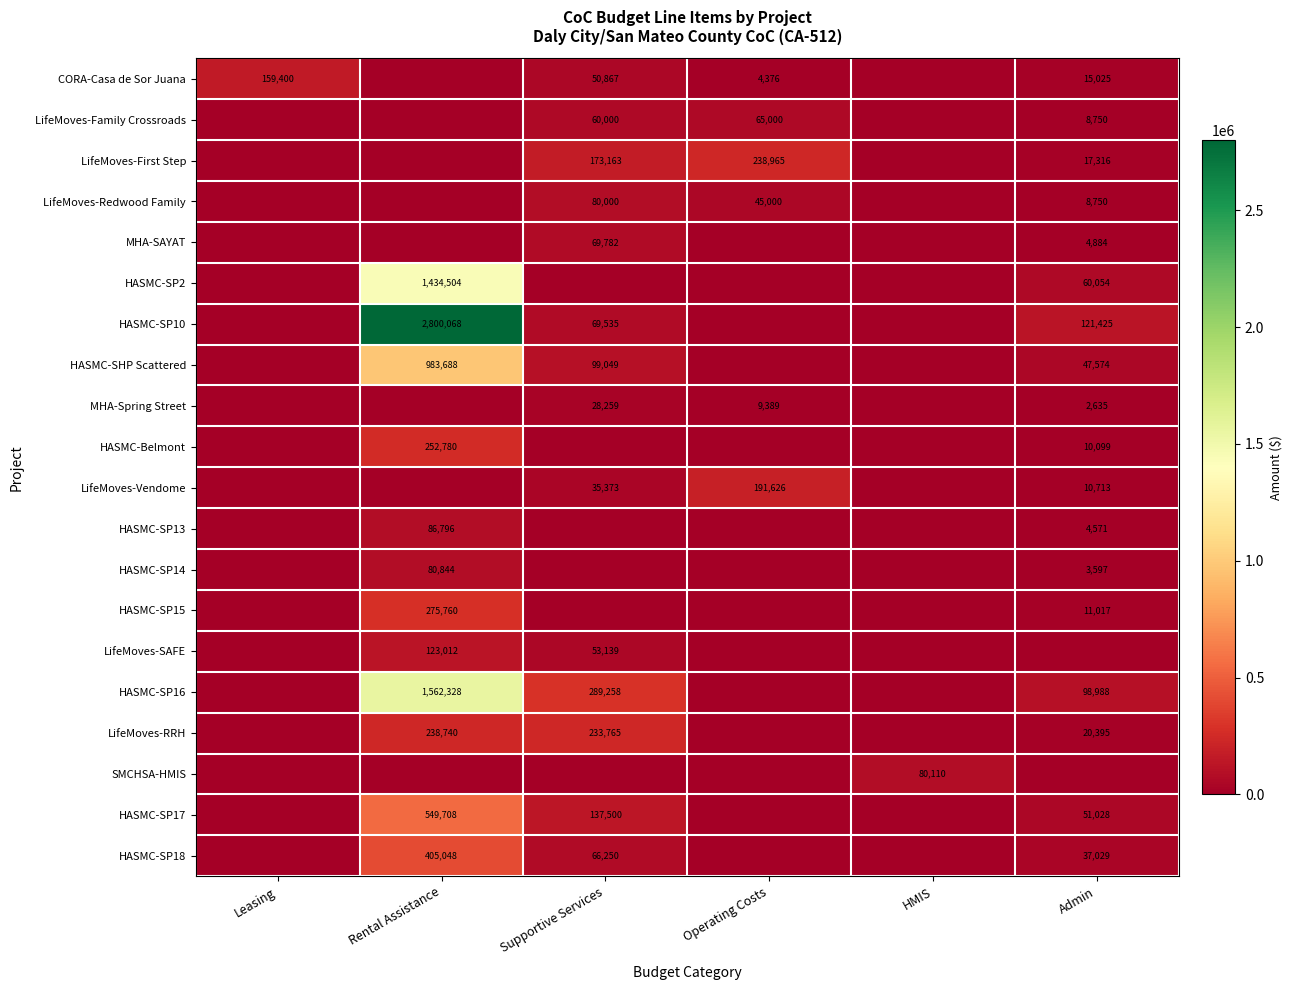

Is it true that CORA-Casa de Sor Juana equals 4376 at Operating Costs?

True